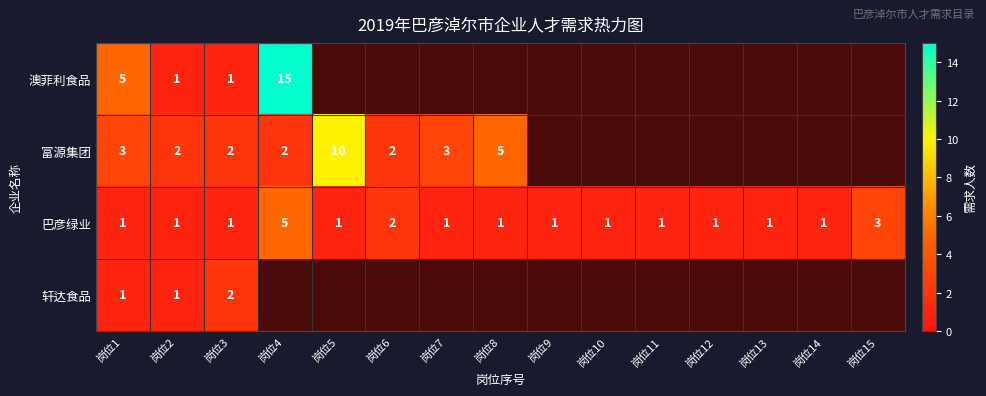

True or false: 轩达食品 has a value of 1.4 at 岗位9.

False